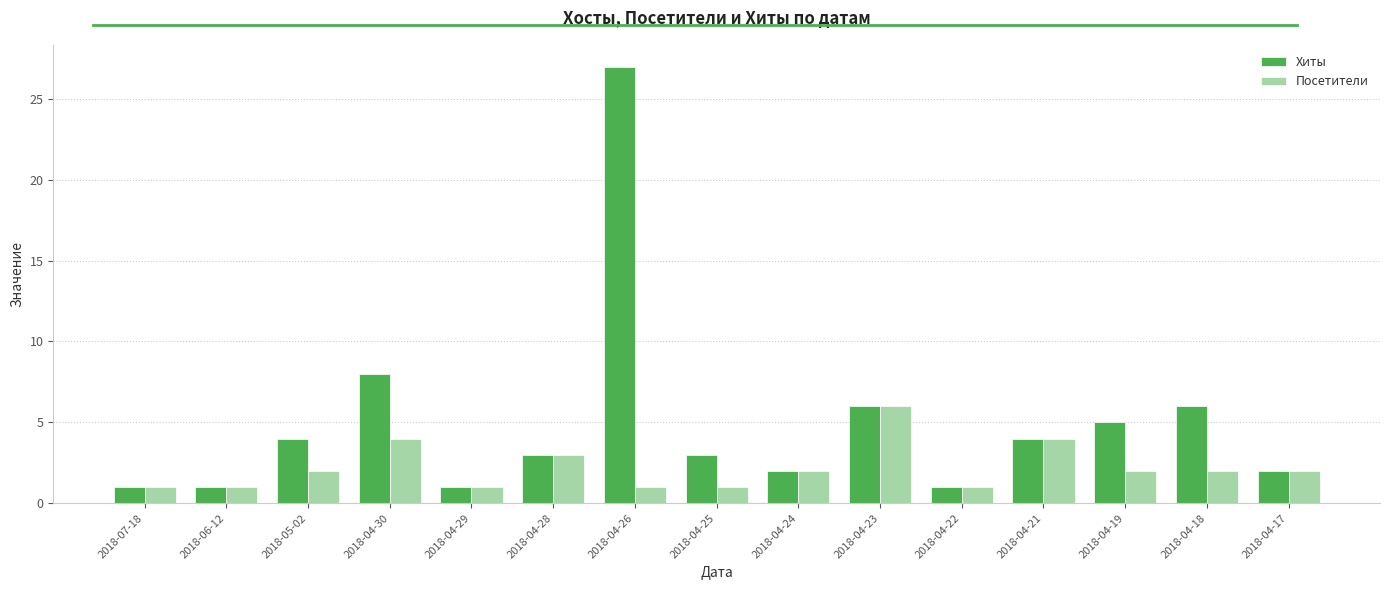

Reading left to right, extract all data points from this chart.

Хиты: 1	1	4	8	1	3	27	3	2	6	1	4	5	6	2
Посетители: 1	1	2	4	1	3	1	1	2	6	1	4	2	2	2